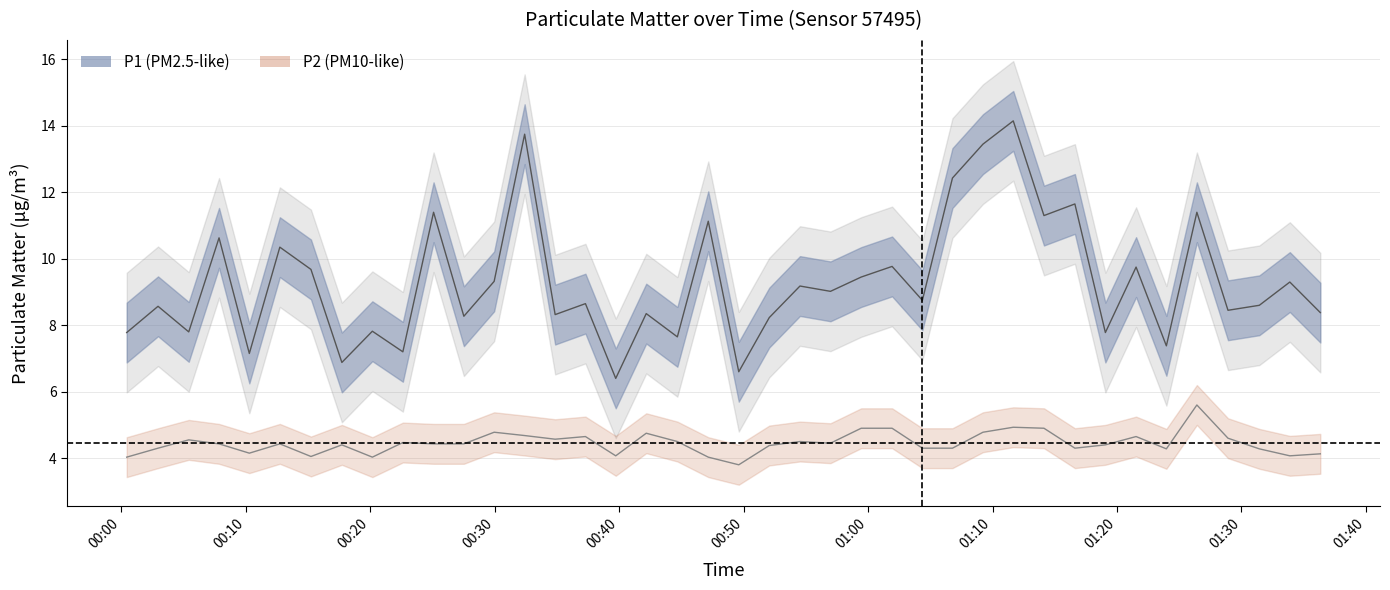

True or false: P1 and P2 cross at least once.

False